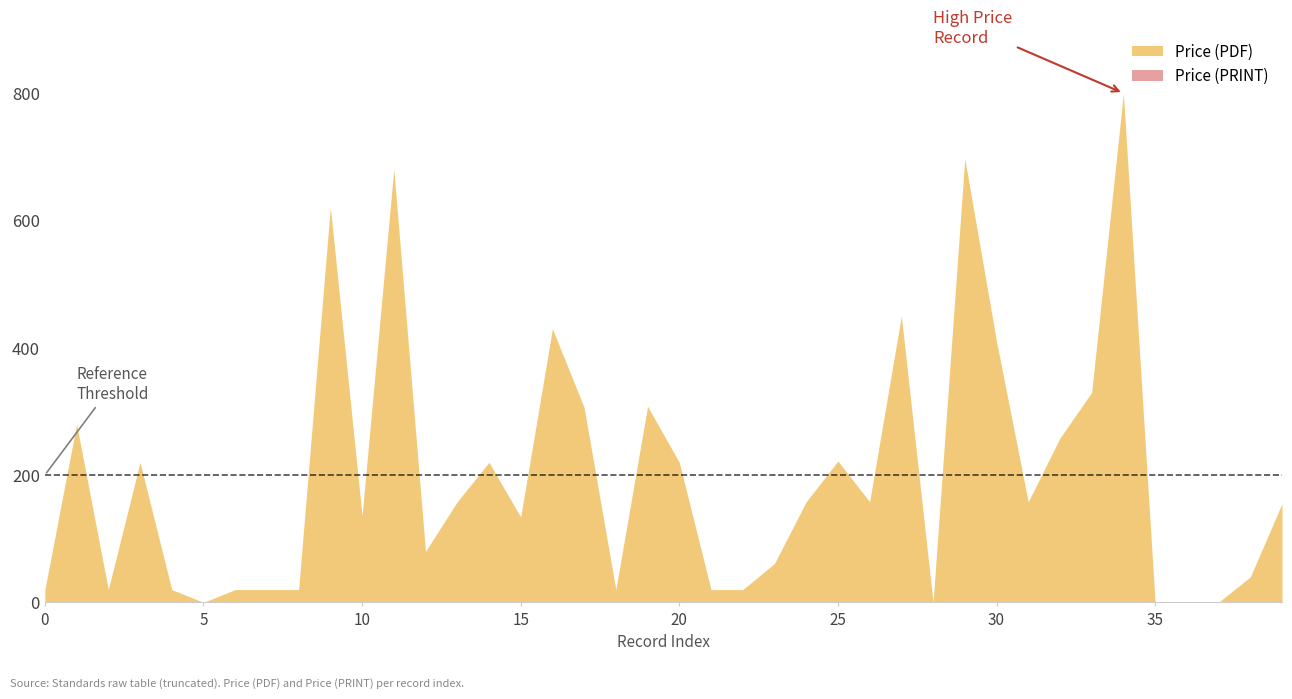

True or false: Price (PRINT) and Price (PDF) cross at least once.

False